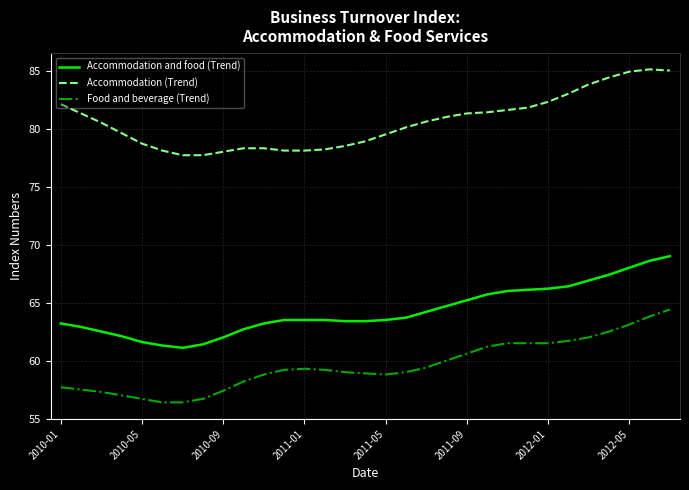

True or false: Accommodation (Trend) and Accommodation and food (Trend) cross at least once.

False